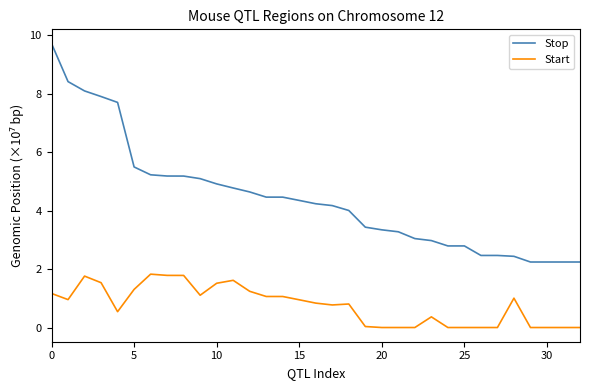

What is the average value of the Start series?

0.8